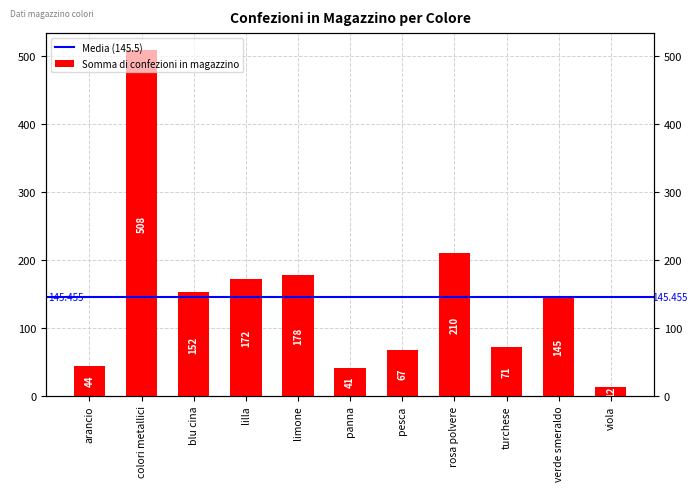

True or false: the data shows 210 at rosa polvere.

True